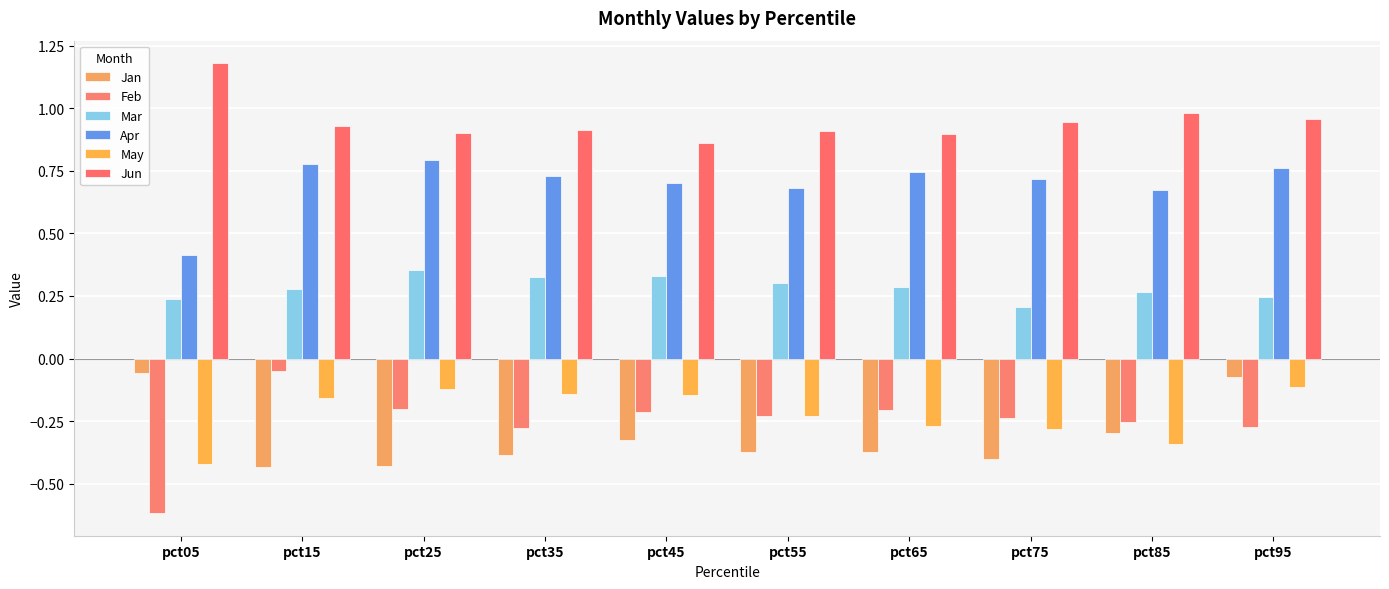

Reading right to left, extract all data points from this chart.

Jan: -0.1	-0.3	-0.4	-0.4	-0.4	-0.3	-0.4	-0.4	-0.4	-0.1
Feb: -0.3	-0.3	-0.2	-0.2	-0.2	-0.2	-0.3	-0.2	-0.1	-0.6
Mar: 0.2	0.3	0.2	0.3	0.3	0.3	0.3	0.4	0.3	0.2
Apr: 0.8	0.7	0.7	0.7	0.7	0.7	0.7	0.8	0.8	0.4
May: -0.1	-0.3	-0.3	-0.3	-0.2	-0.1	-0.1	-0.1	-0.2	-0.4
Jun: 1.0	1.0	0.9	0.9	0.9	0.9	0.9	0.9	0.9	1.2